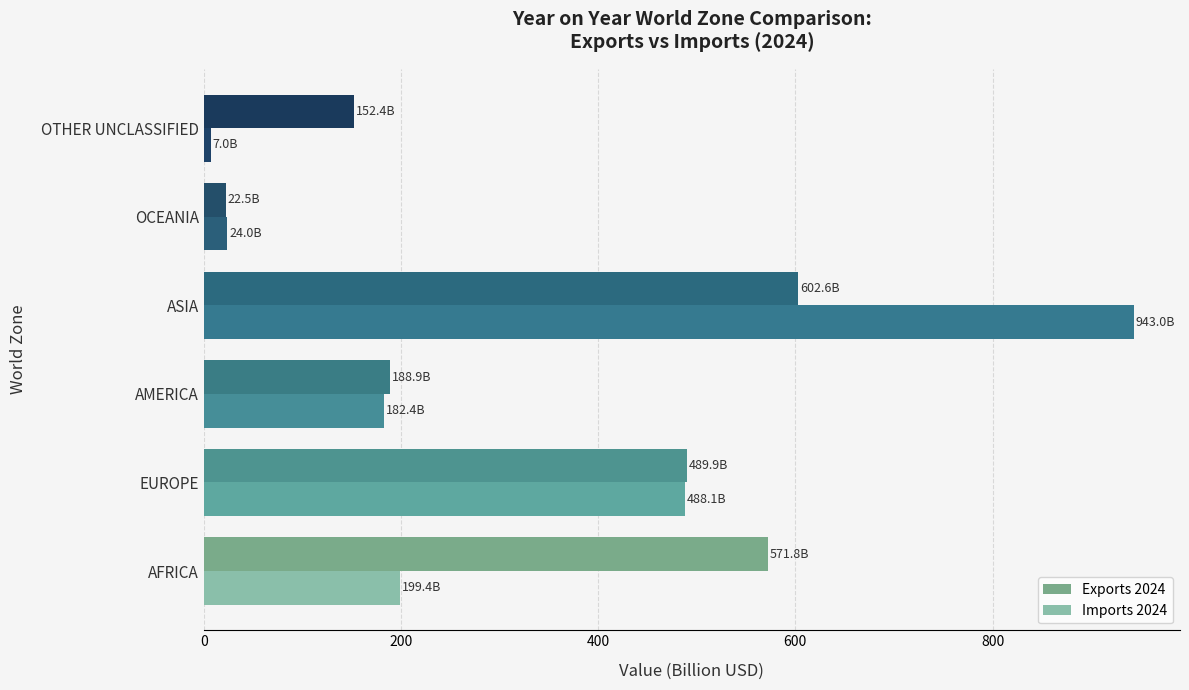

Which series has the widest spread of values?

Imports 2024